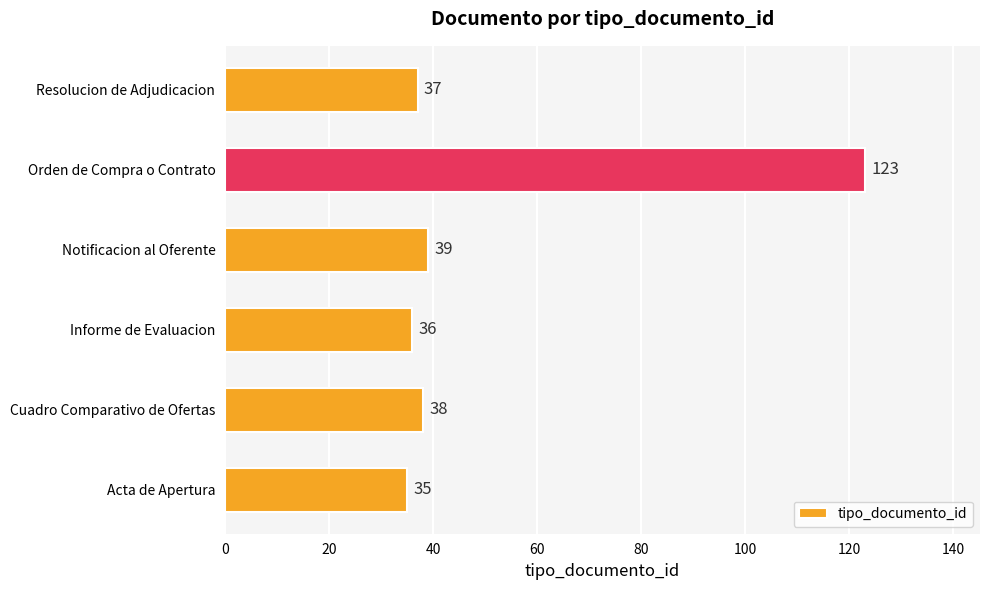

List the labels in order of value, largest first.

Orden de Compra o Contrato, Notificacion al Oferente, Cuadro Comparativo de Ofertas, Resolucion de Adjudicacion, Informe de Evaluacion, Acta de Apertura